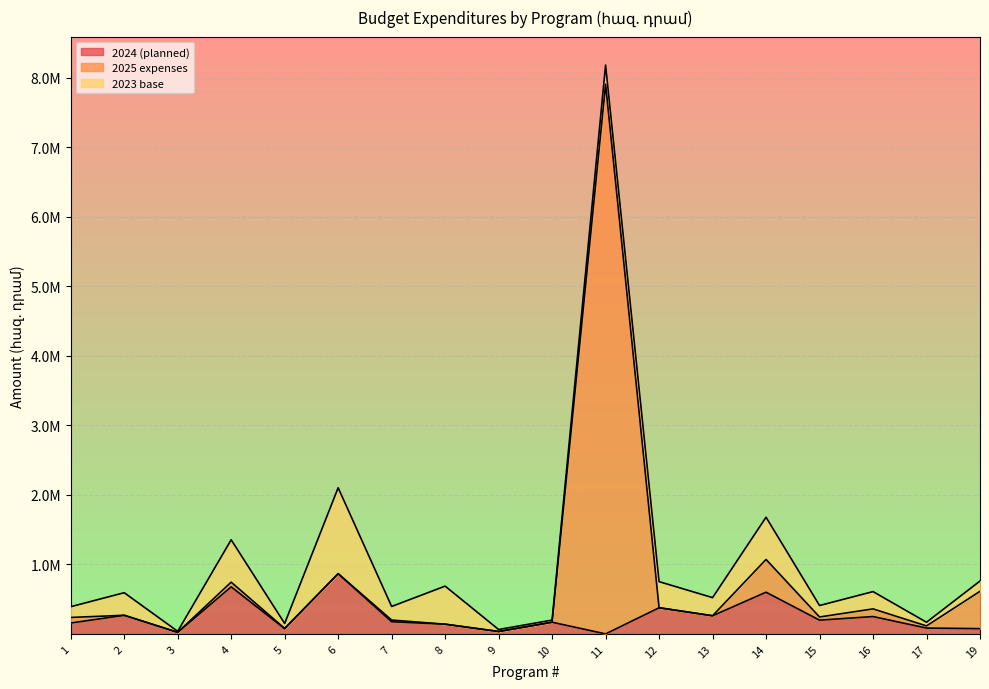

The value of 2025 expenses at 4 is 743870.3. True or false?

True